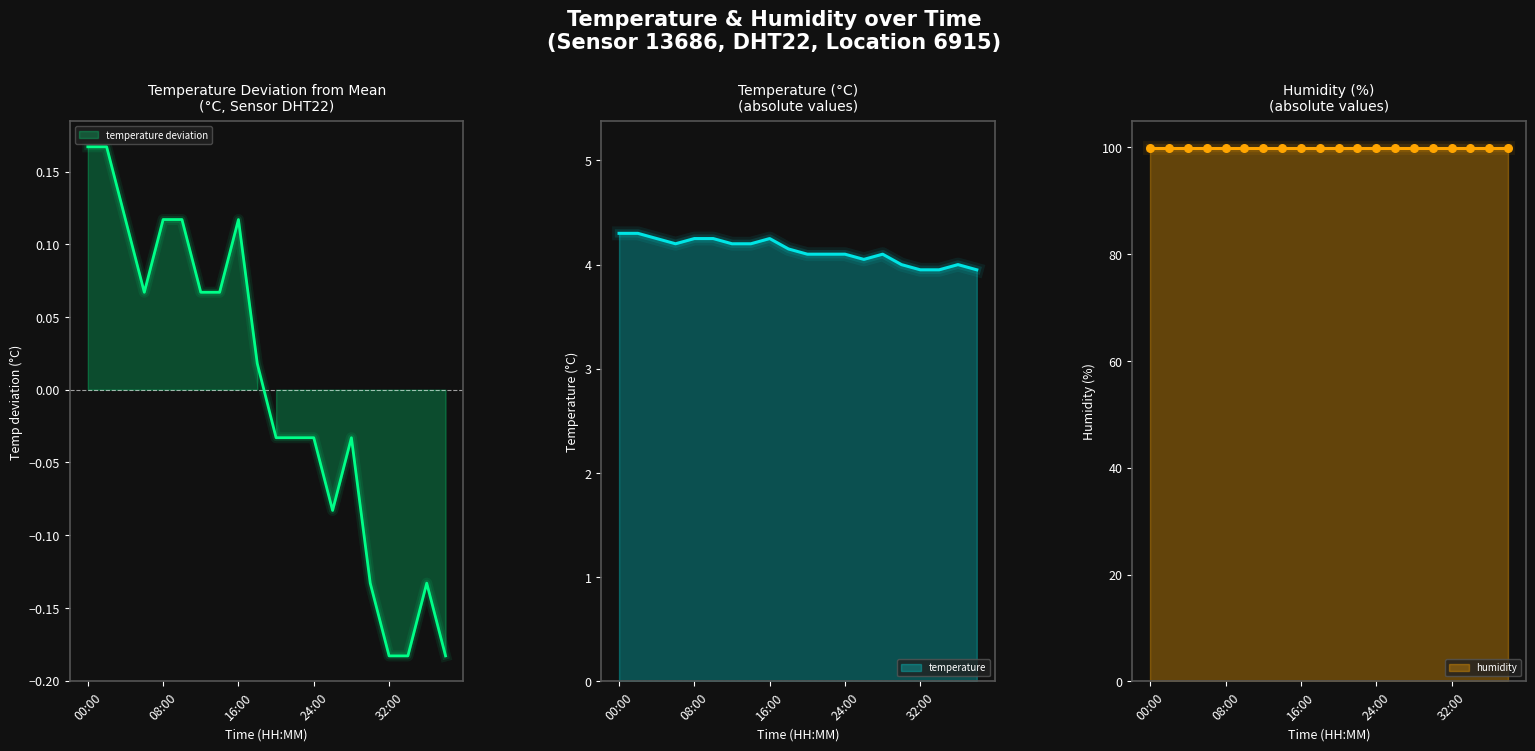

Is the value of temperature at 03:00 greater than the value of humidity at 03:00?

No